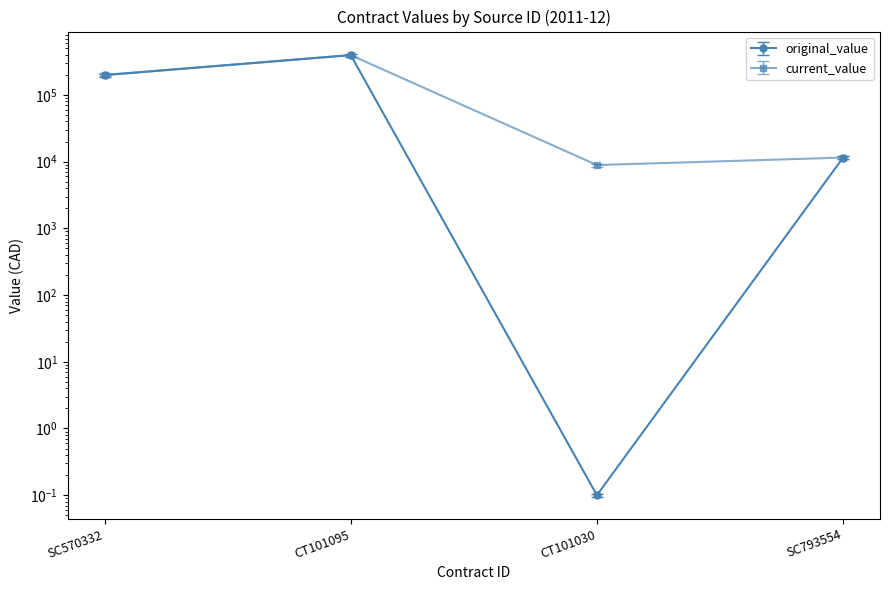

Read the original_value value at SC570332.

197960.0